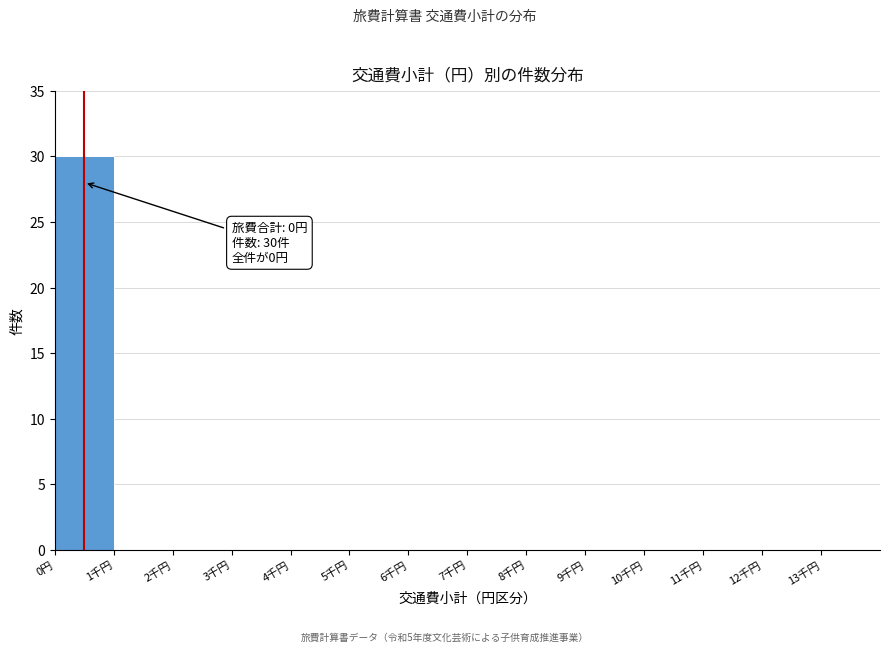

Reading right to left, list all the values displayed in this chart.

13千円=0	12千円=0	11千円=0	10千円=0	9千円=0	8千円=0	7千円=0	6千円=0	5千円=0	4千円=0	3千円=0	2千円=0	1千円=0	0円=30